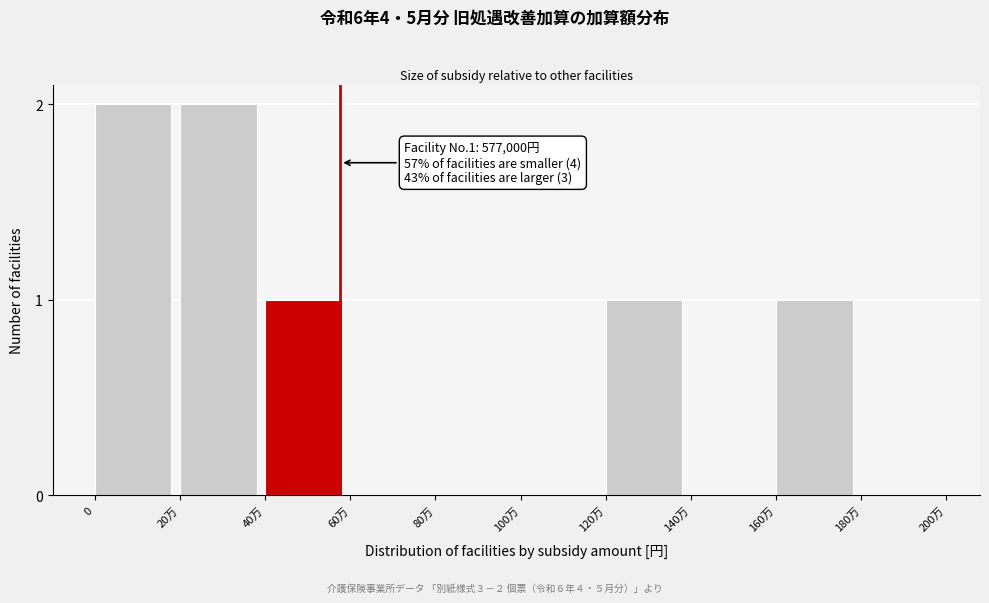

Reading right to left, extract all data points from this chart.

180万=0	160万=1	140万=0	120万=1	100万=0	80万=0	60万=0	40万=1	20万=2	0=2